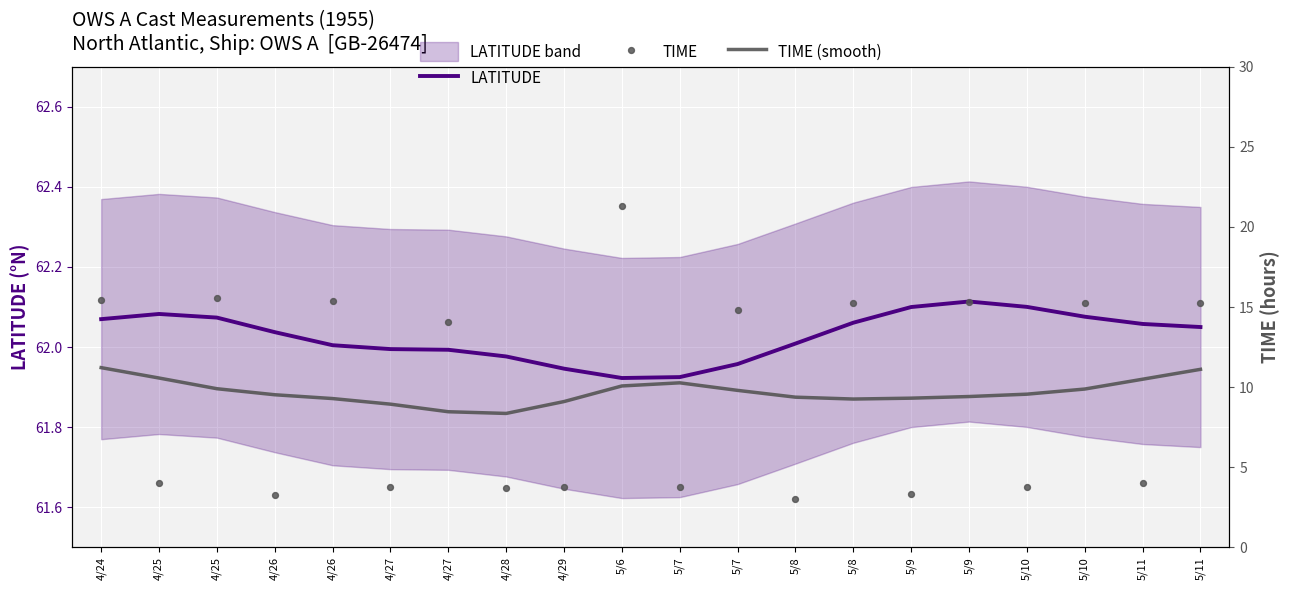

Which series has the largest Y range (max minus min)?

TIME